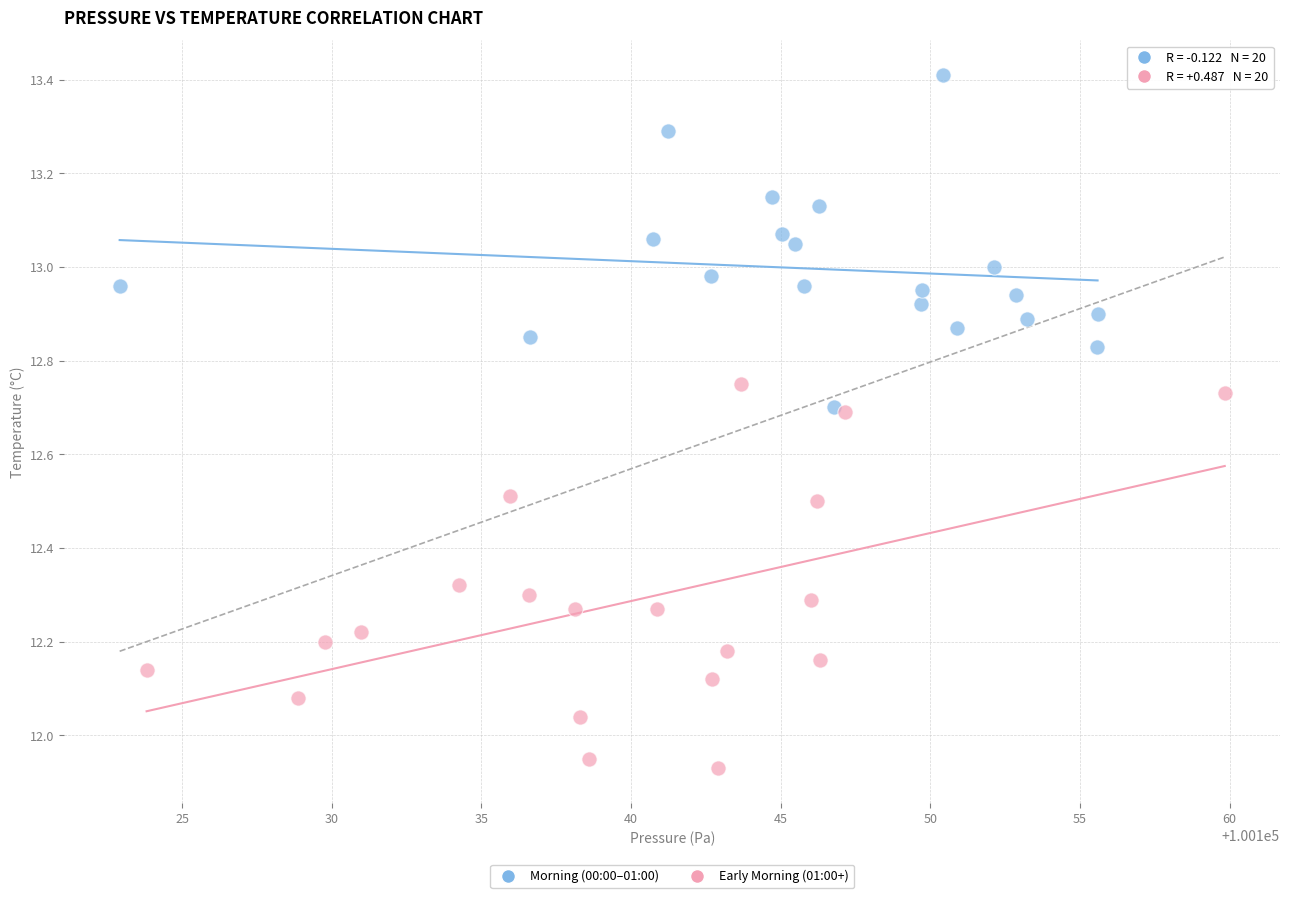

Which series has the widest spread of Y values?

Early Morning (01:00+)